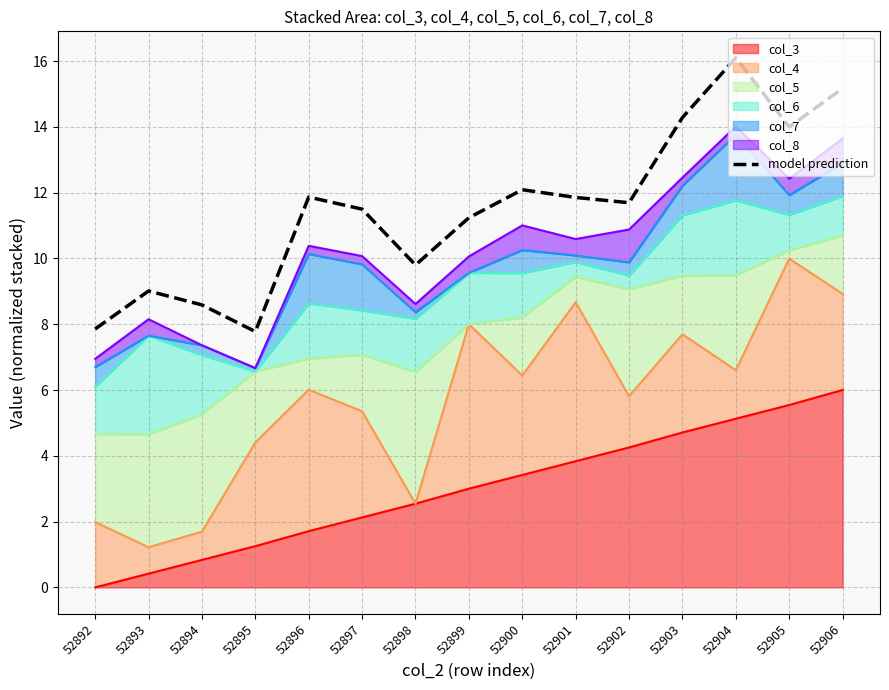

Which label corresponds to the largest value in the chart?

52904